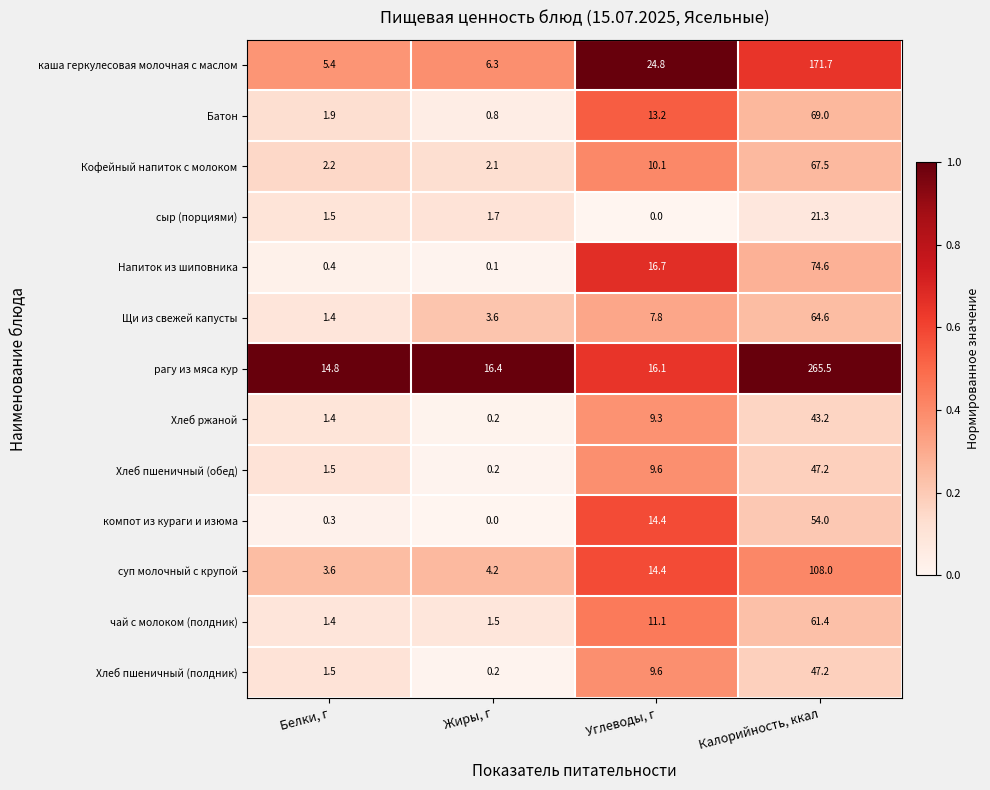

At which label does каша геркулесовая молочная с маслом first exceed 24?

Углеводы, г